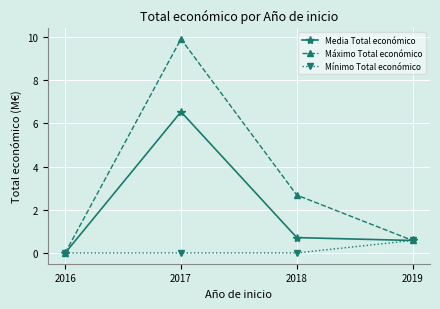

What is the greatest value displayed?

9.9